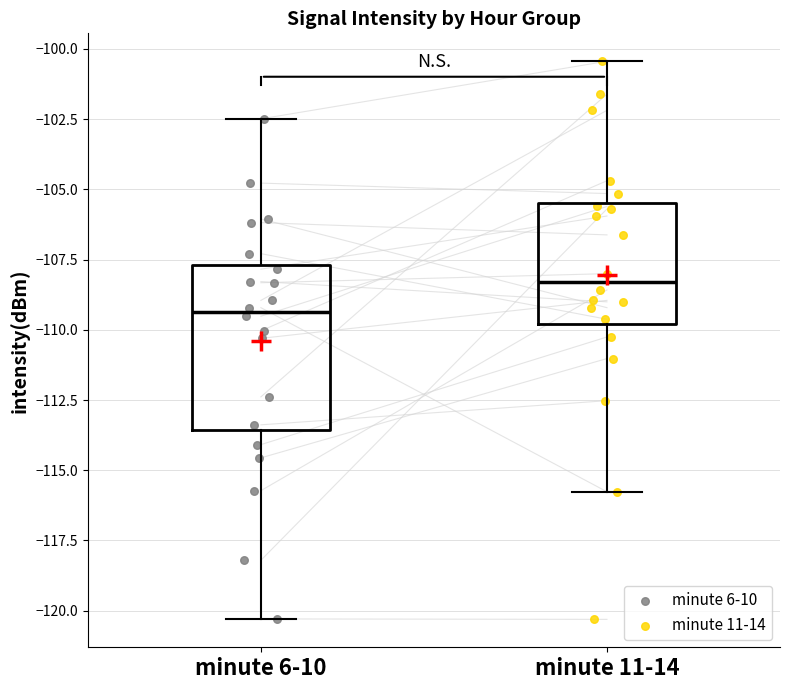

Reading left to right, read every box against the y-axis: the position of its median line, the range the box covers, and the ends of its whiskers. The values are not printed on the chart, so give them approximately, as read against the axis.

minute 6-10: median -109.5, box -113.5 to -107.5, whiskers -120.5 to -102.5
minute 11-14: median -108.5, box -110.0 to -105.5, whiskers -116.0 to -100.5